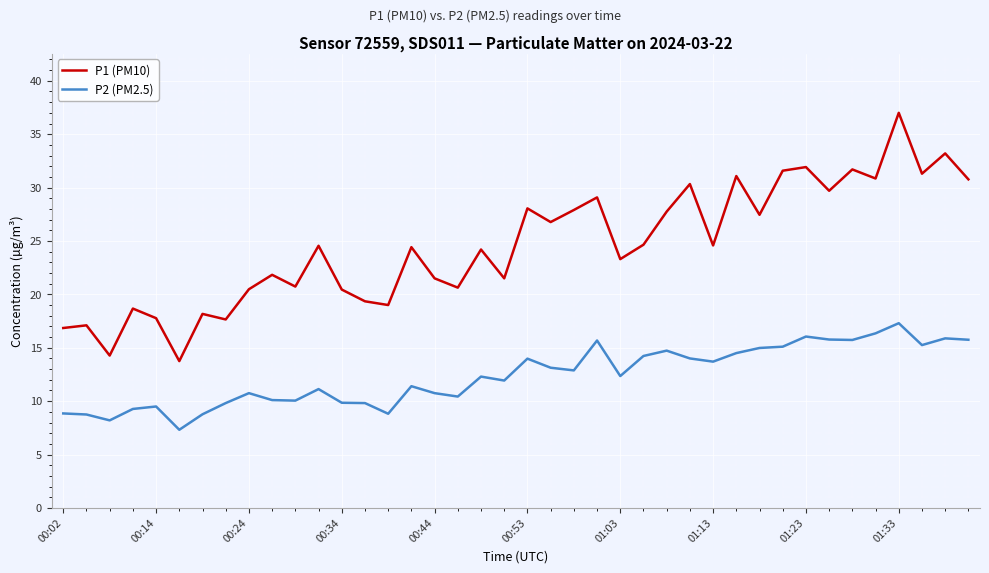

What is the difference between the maximum and second lowest values in the P2 (PM2.5) series?

9.1